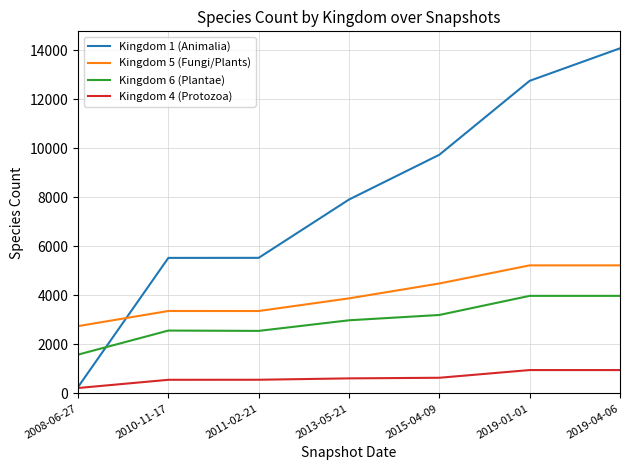

What is the spread (max minus min) of values at 2019-04-06?

13117